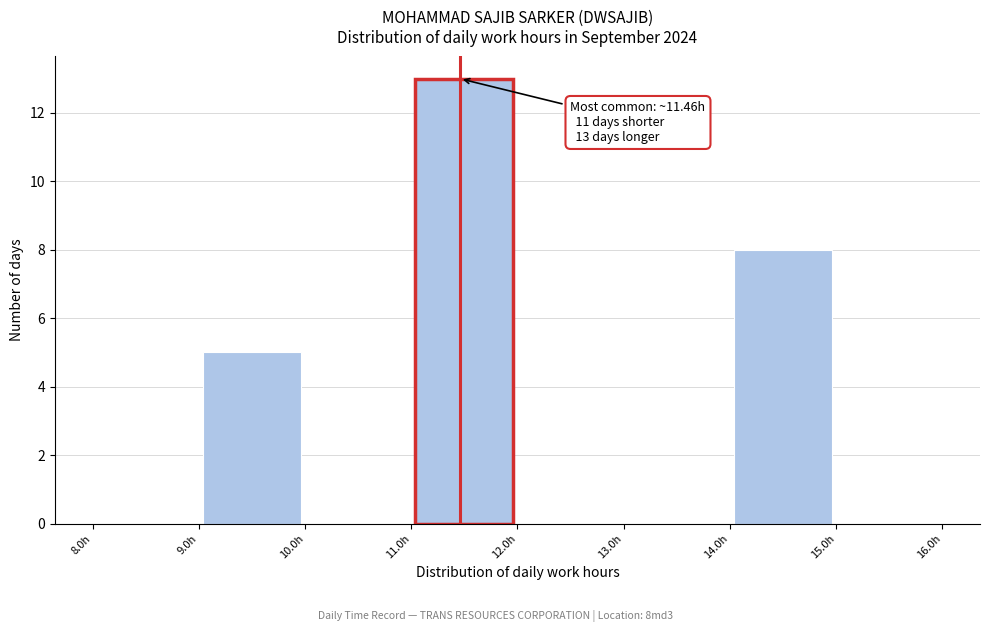

Over which range of the x-axis is the bar tallest?

11 to 12